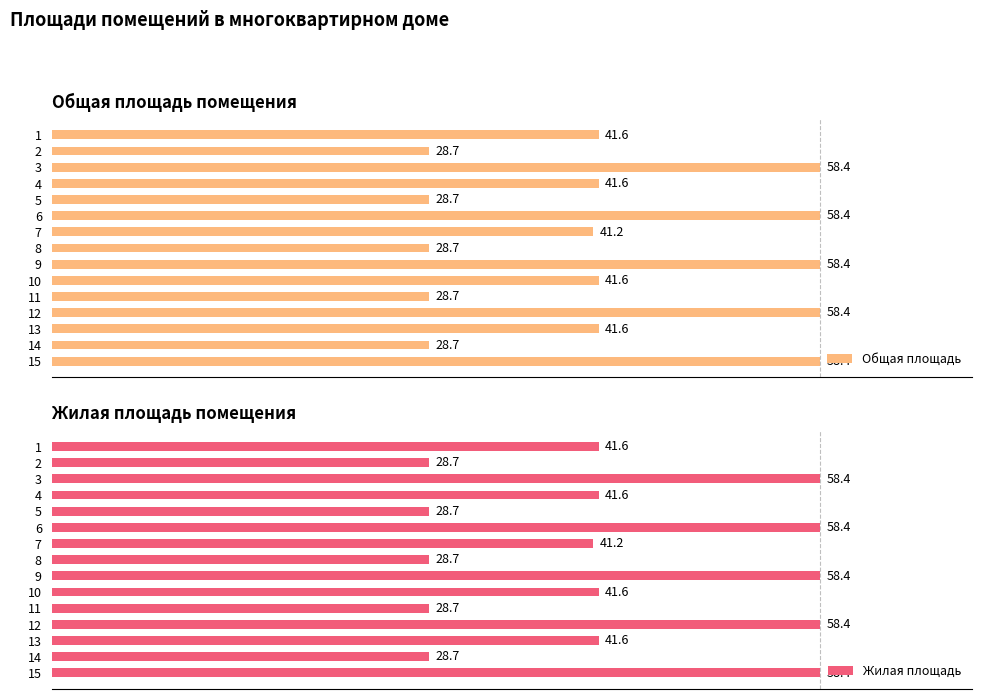

What is the minimum value for Общая площадь?

28.7